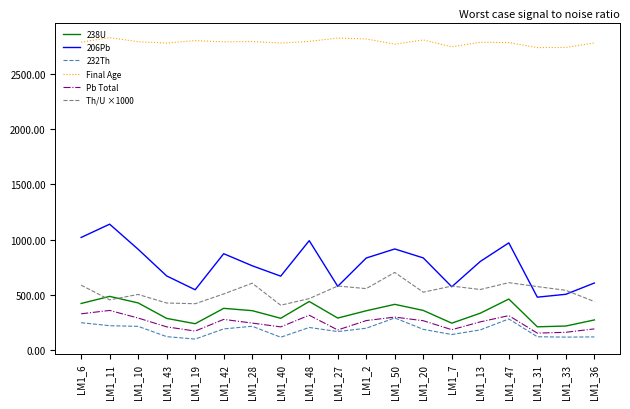

Which series has the largest total across all categories?

Final Age